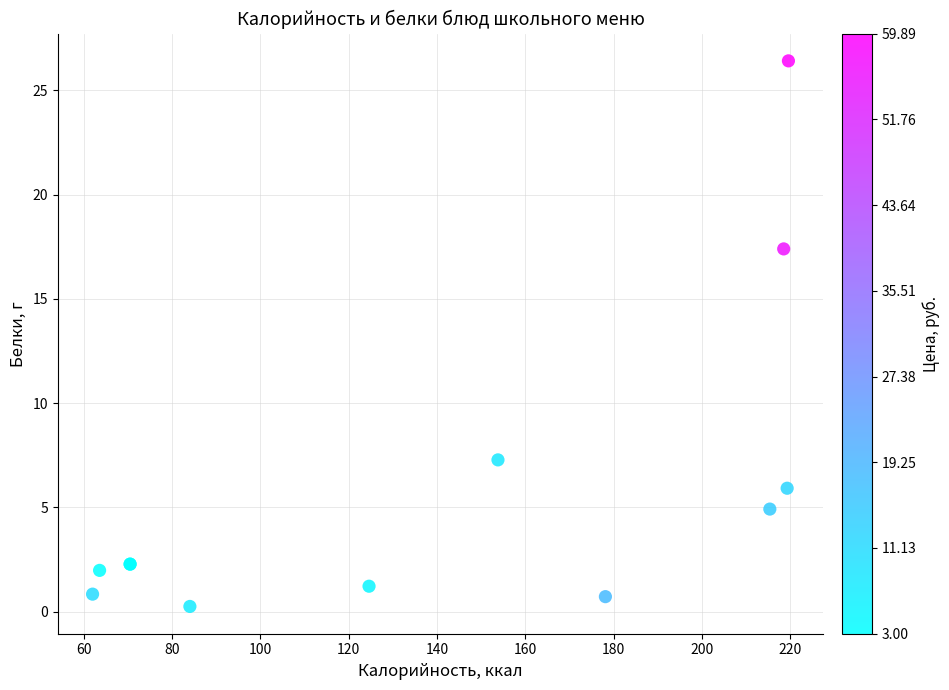

What Y value in the scatter plot is closest to 13?

17.4